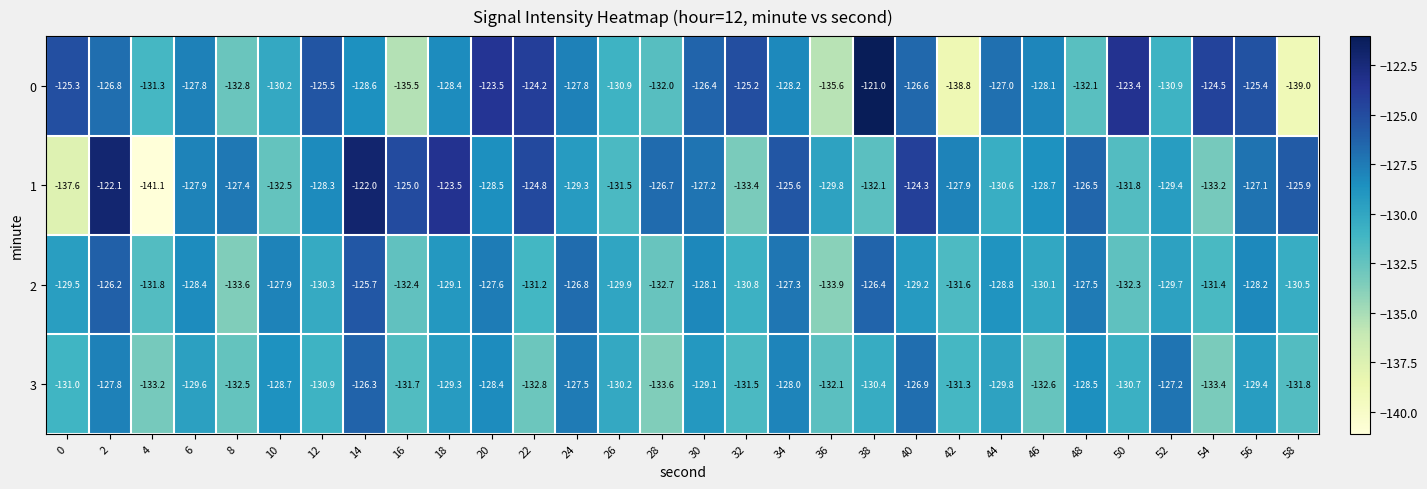

How many series are shown in this chart?

4